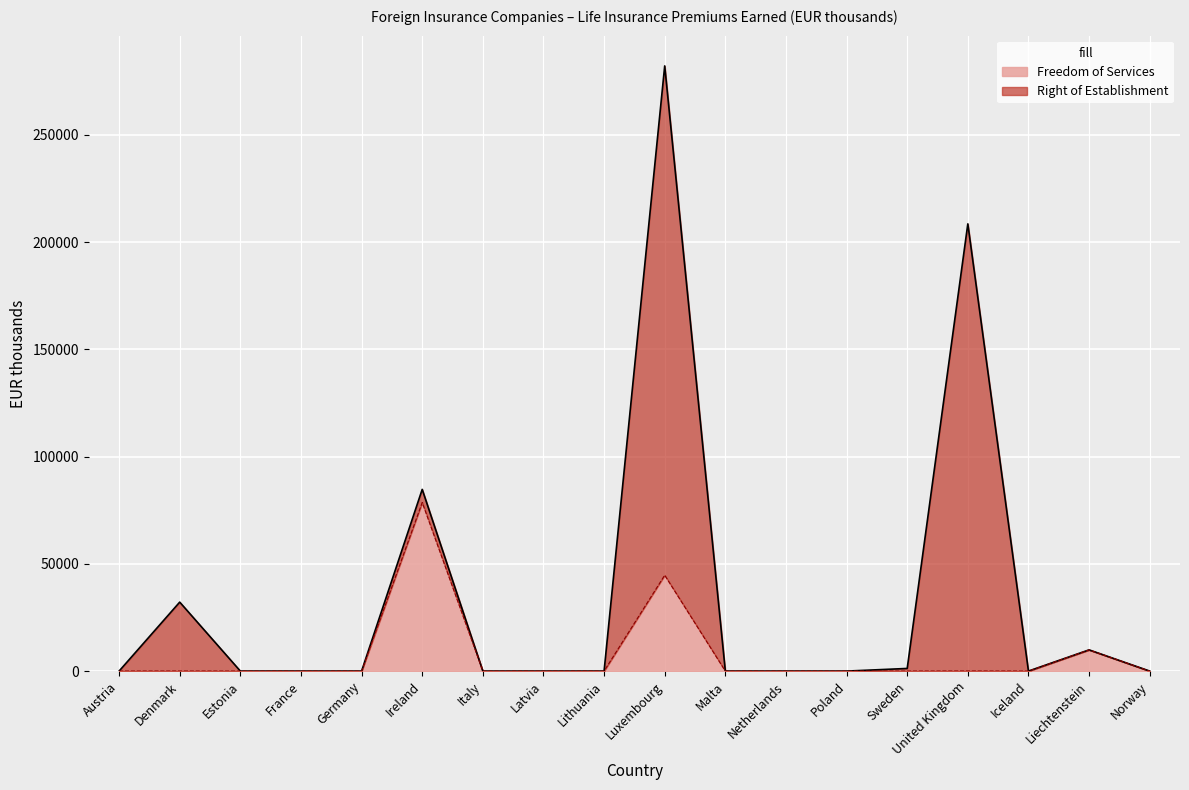

How many interior local valleys (lower than both neighbors) does the data have?

1